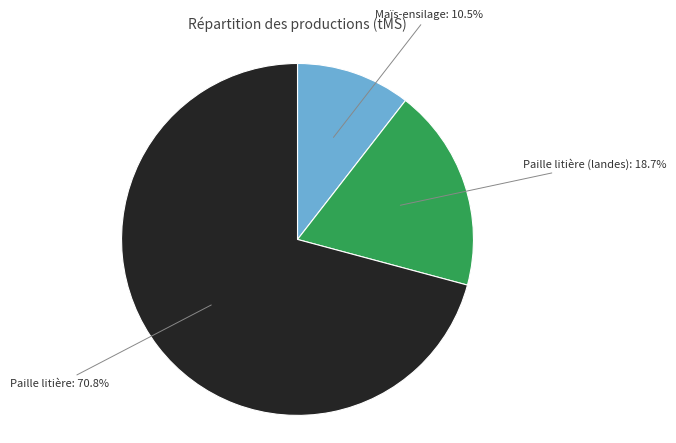

To the nearest percent, what is the difference between the largest and smallest slice percentages?

60%